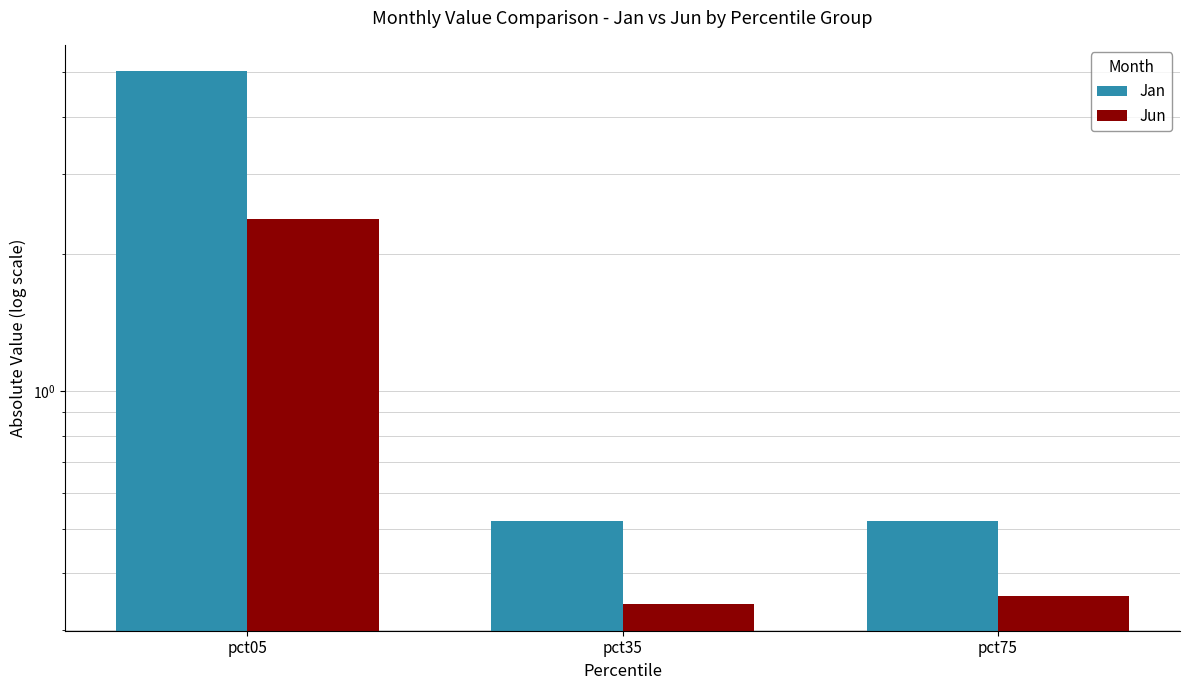

How many bars are there in each group?

2